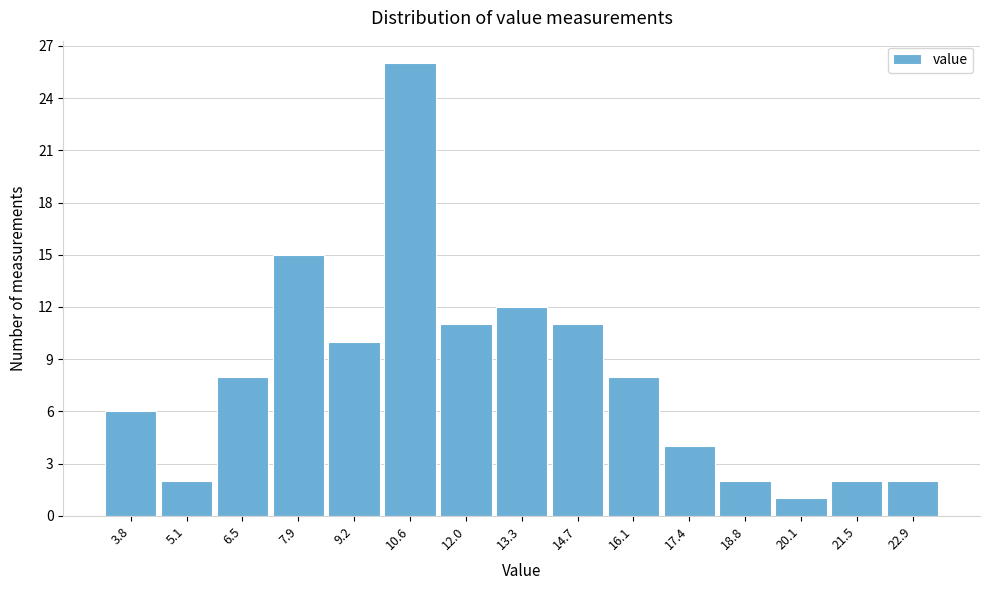

Which range on the x-axis has the tallest bar?

10.0 to 11.2